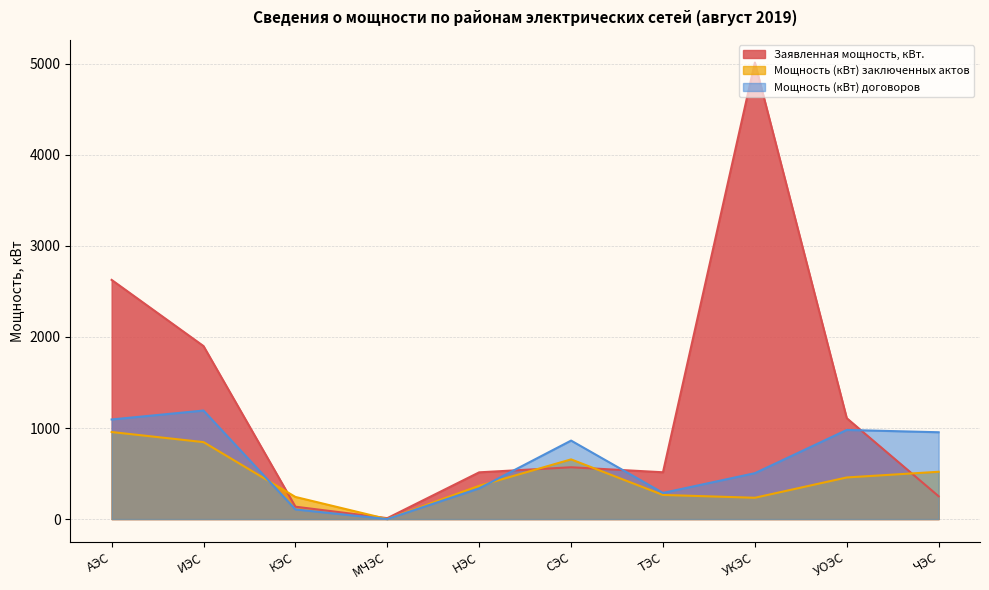

How many lines are shown in the chart?

3